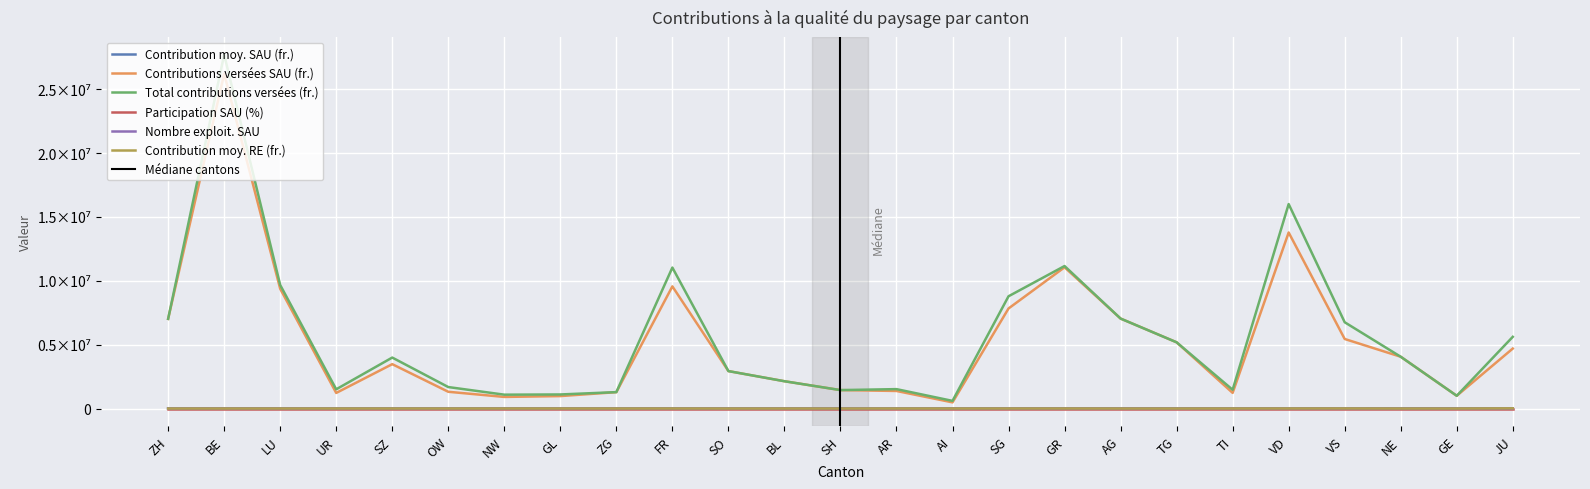

Where is Contribution moy. RE (fr.) nearest to the value 6651?

VS